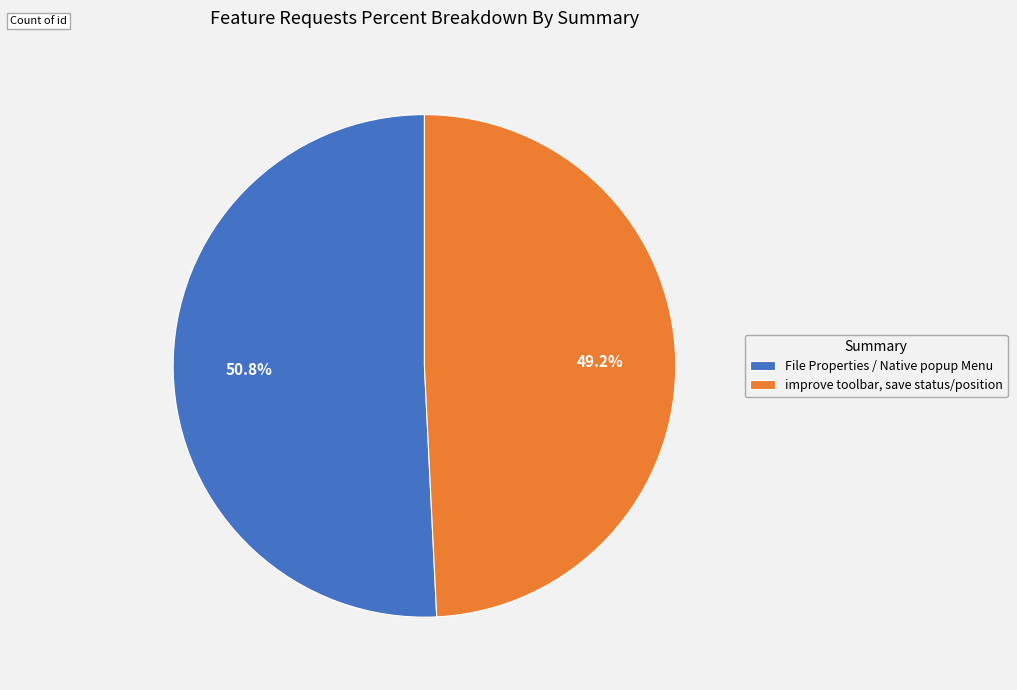

Does any single category account for the majority?

Yes